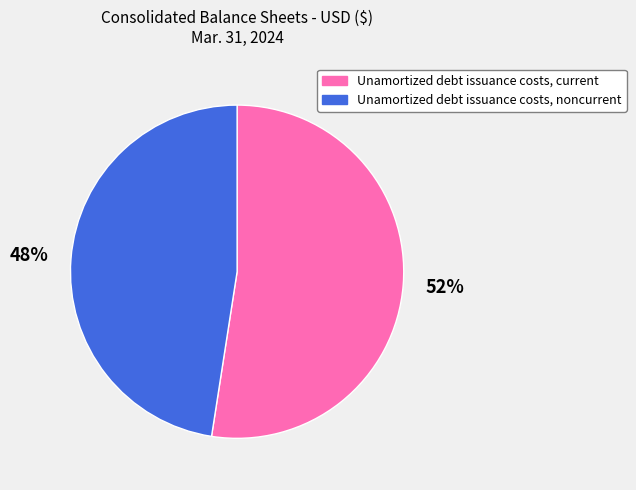

To the nearest percent, what is the average slice percentage?

50%